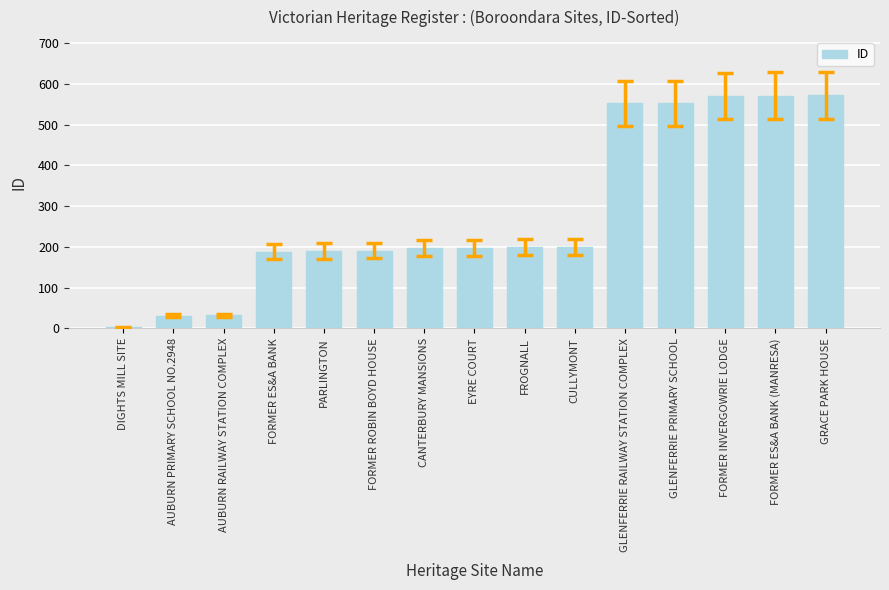

What is the sum of the values at EYRE COURT and FORMER INVERGOWRIE LODGE?

768